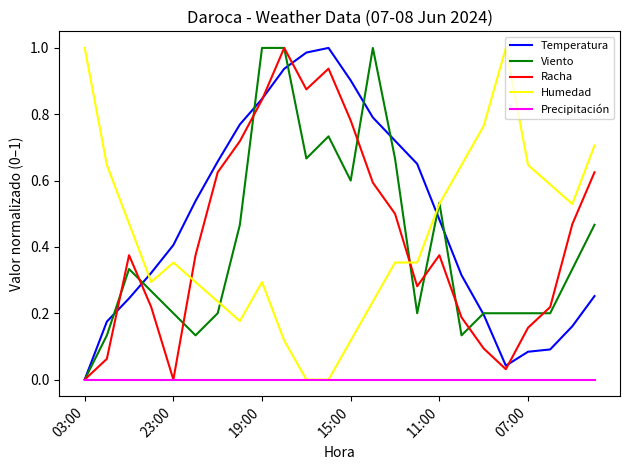

Which series has the largest total across all categories?

Temperatura